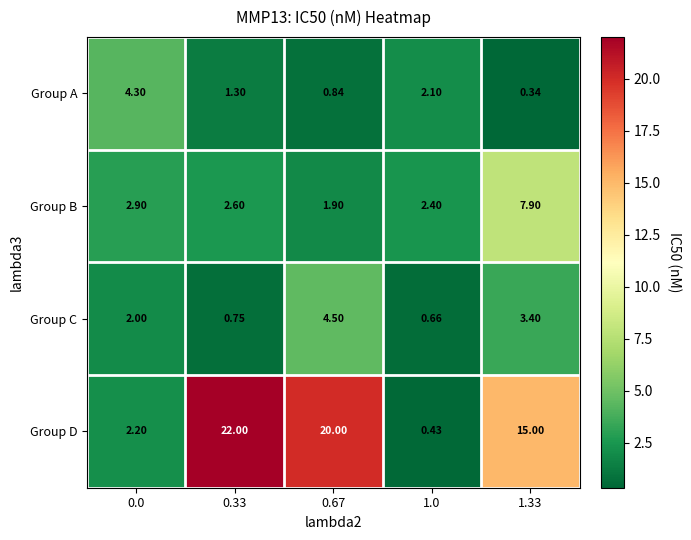

Rank the series by their maximum value, from lowest to highest.

Group A, Group C, Group B, Group D